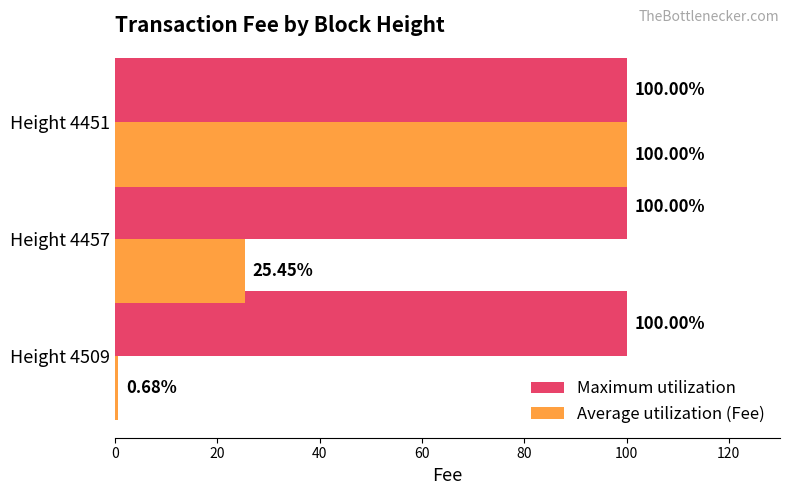

Which series has the largest total across all categories?

Maximum utilization